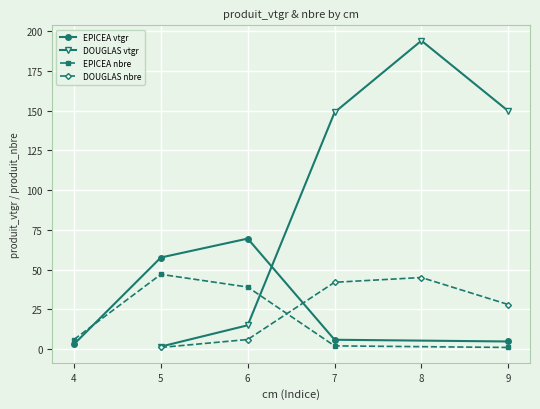

True or false: EPICEA vtgr has a value of 57.6 at 5.

True